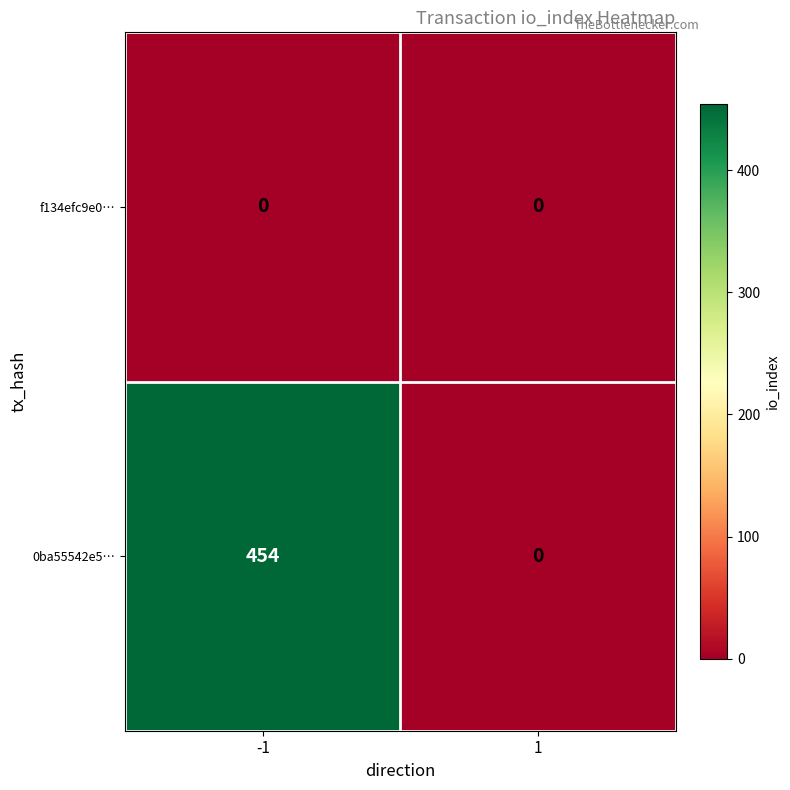

What is the spread (max minus min) of values at -1?

454